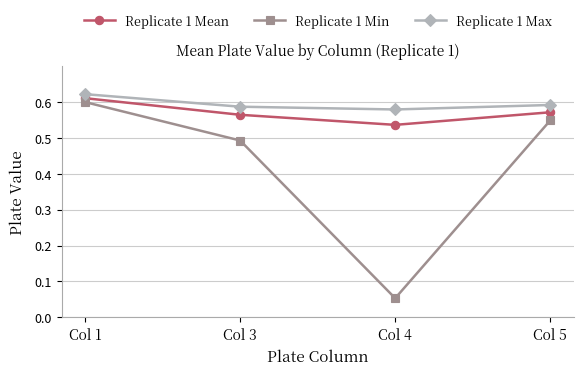

Count the Replicate 1 Mean values in the range 0 to 1.

4